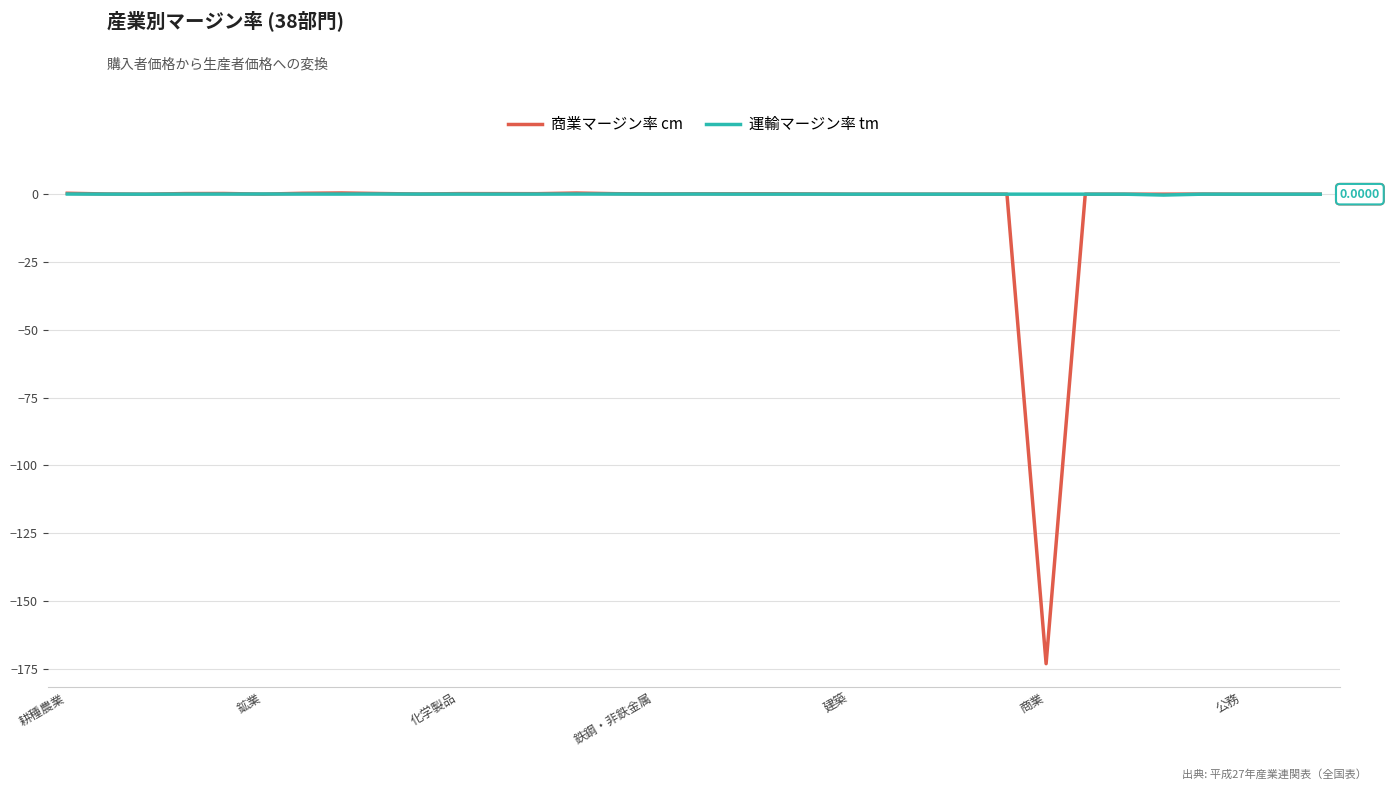

Which series has the widest spread of values?

商業マージン率 cm